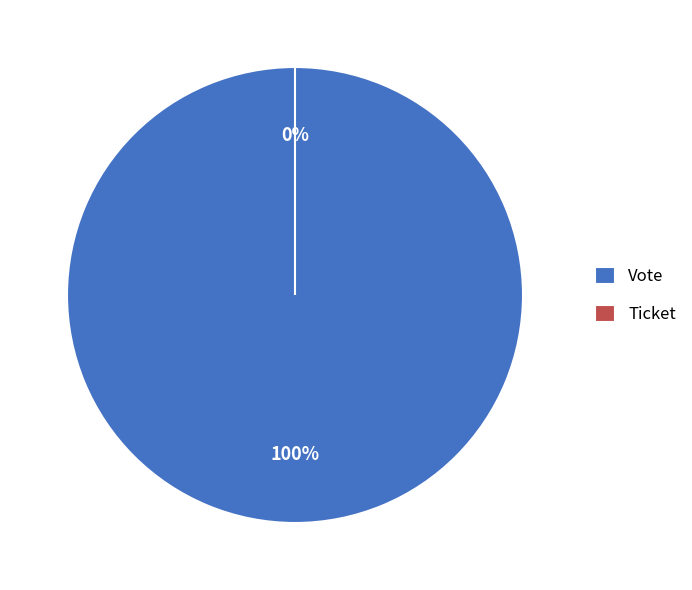

Is it true that Ticket is 1% of the pie?

False